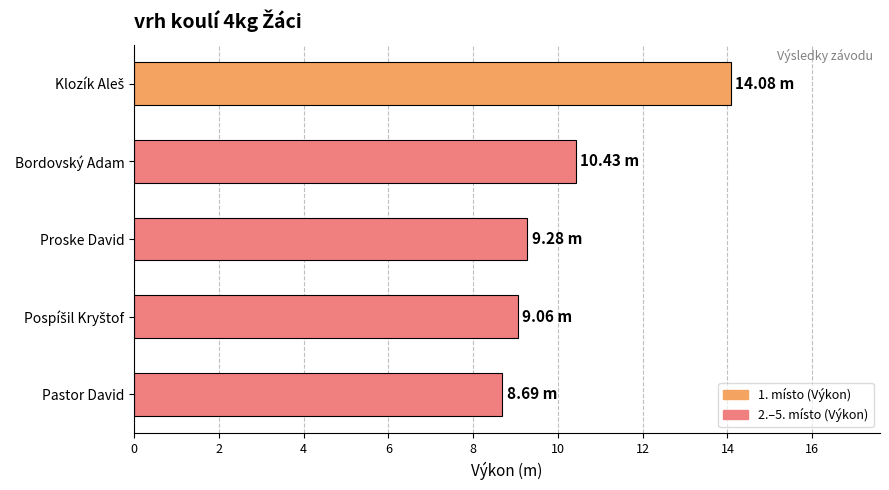

What is the difference between the maximum and minimum values?

5.4